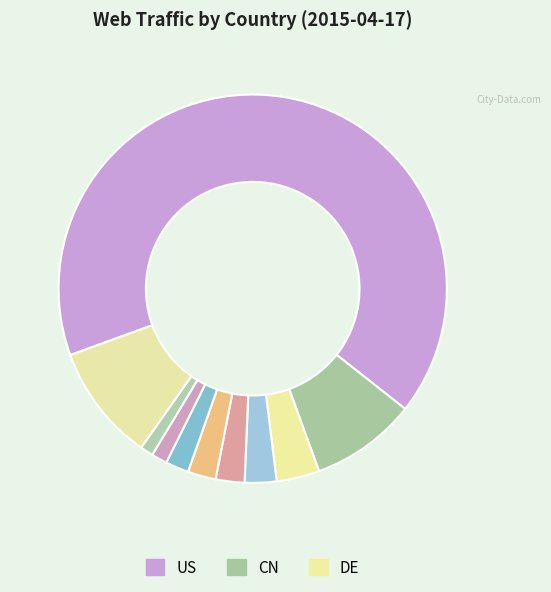

How many slices are in this pie chart?

10